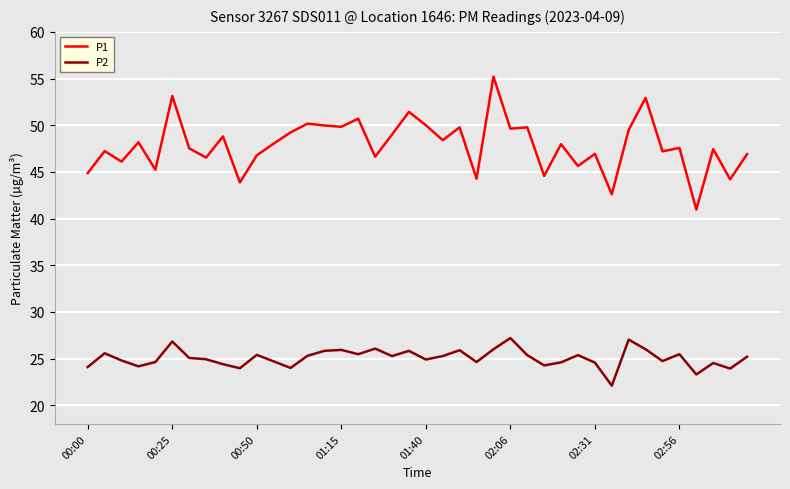

True or false: P2 and P1 cross at least once.

False